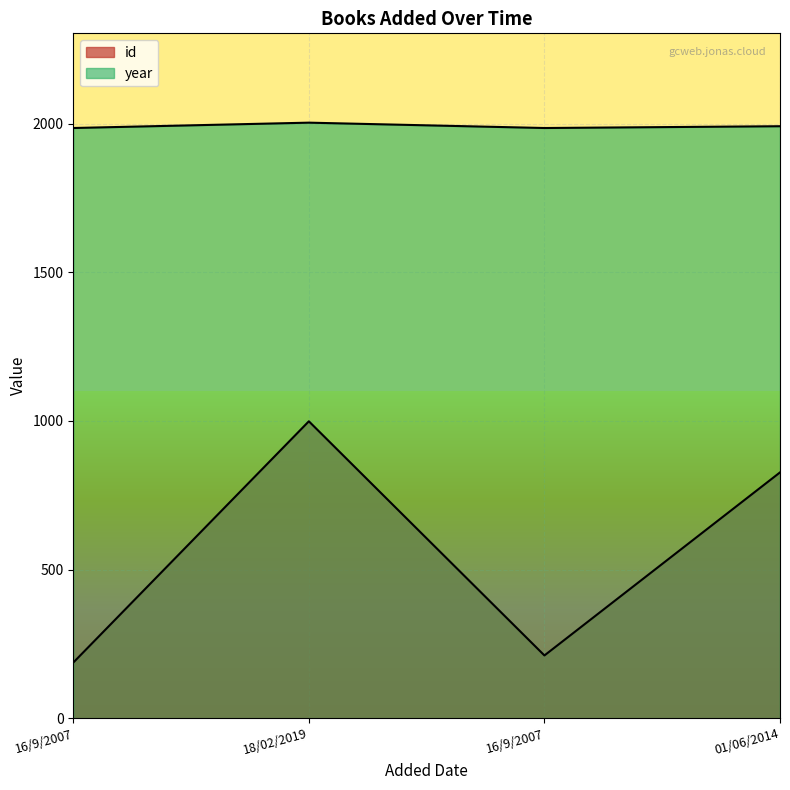

True or false: year and id cross at least once.

False